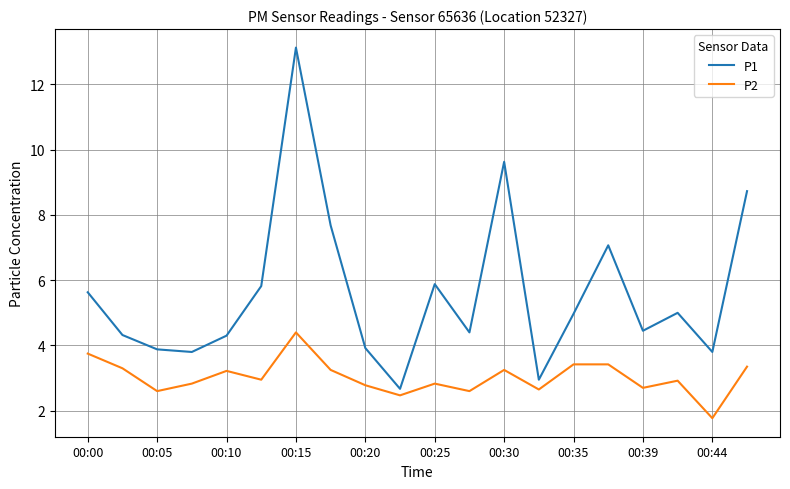

What is the difference between the maximum and minimum values in the P1 series?

10.5